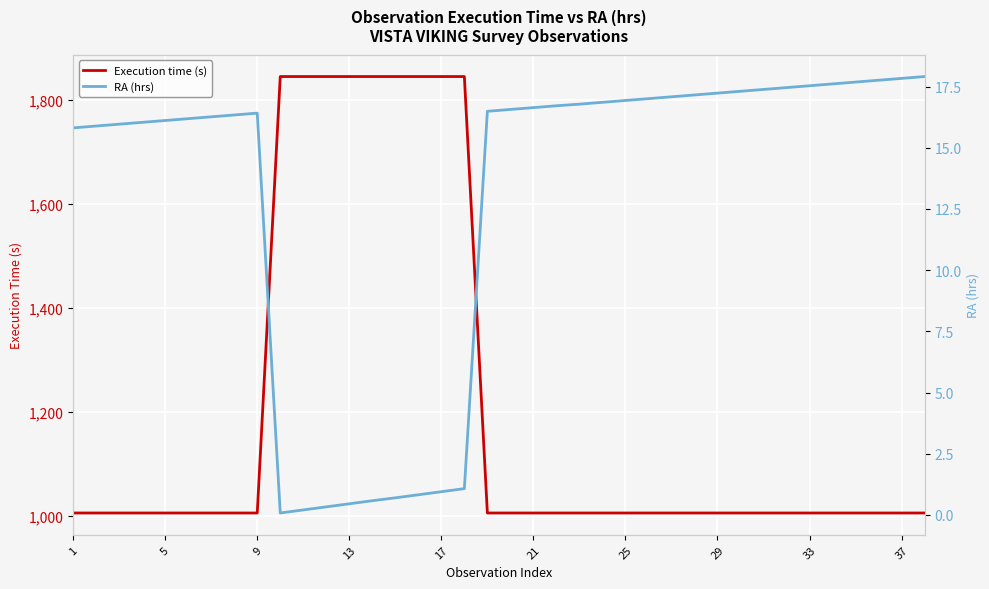

What is the highest value of the Execution time (s) series?

1845